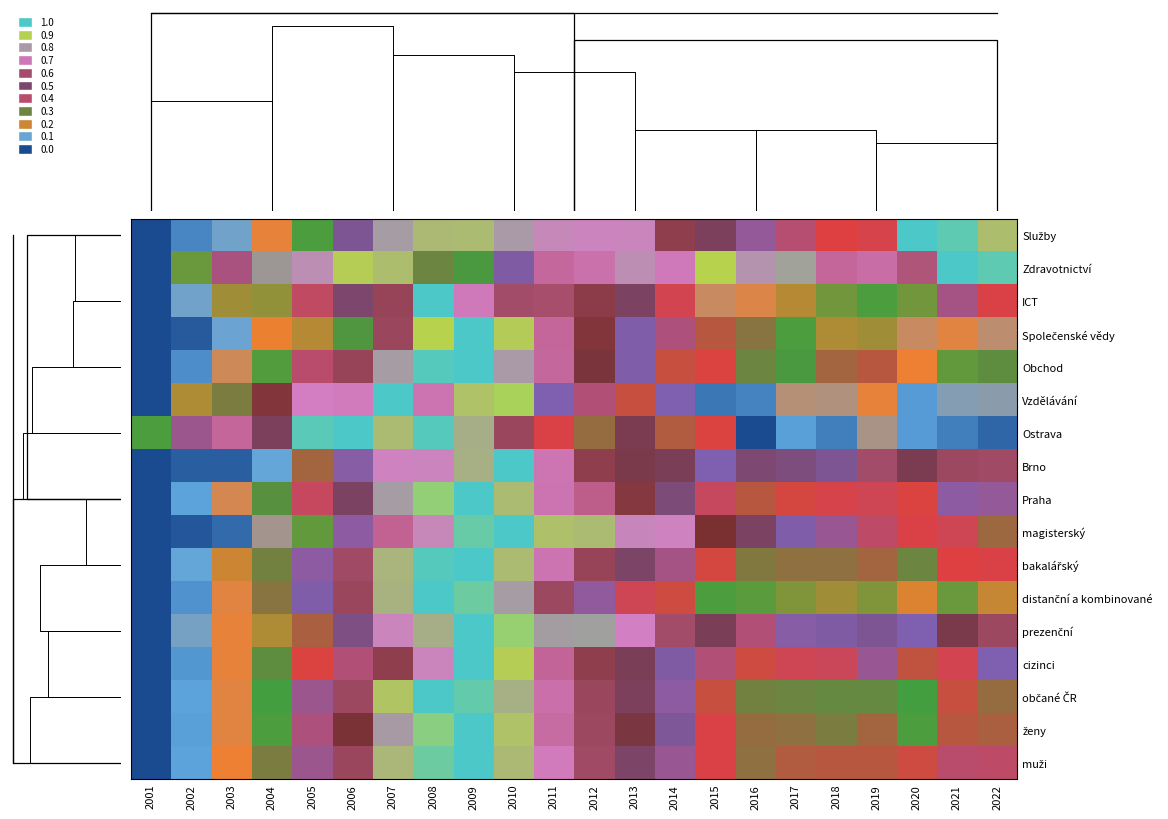

Which has a higher value, 2019 or 2012?

2012